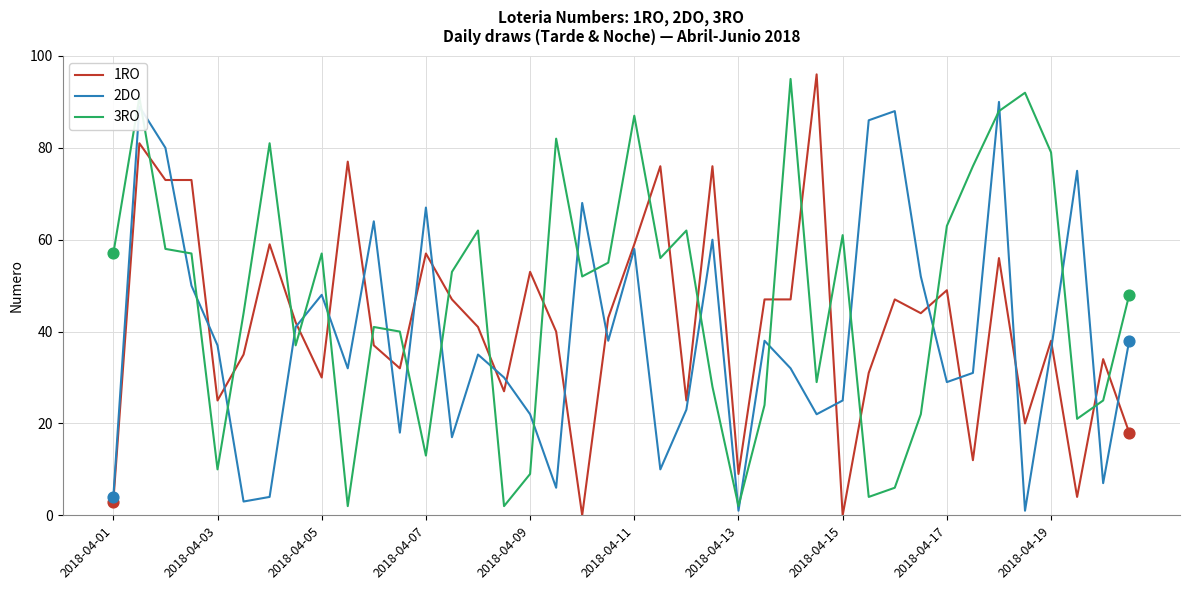

Which series has the largest total across all categories?

3RO